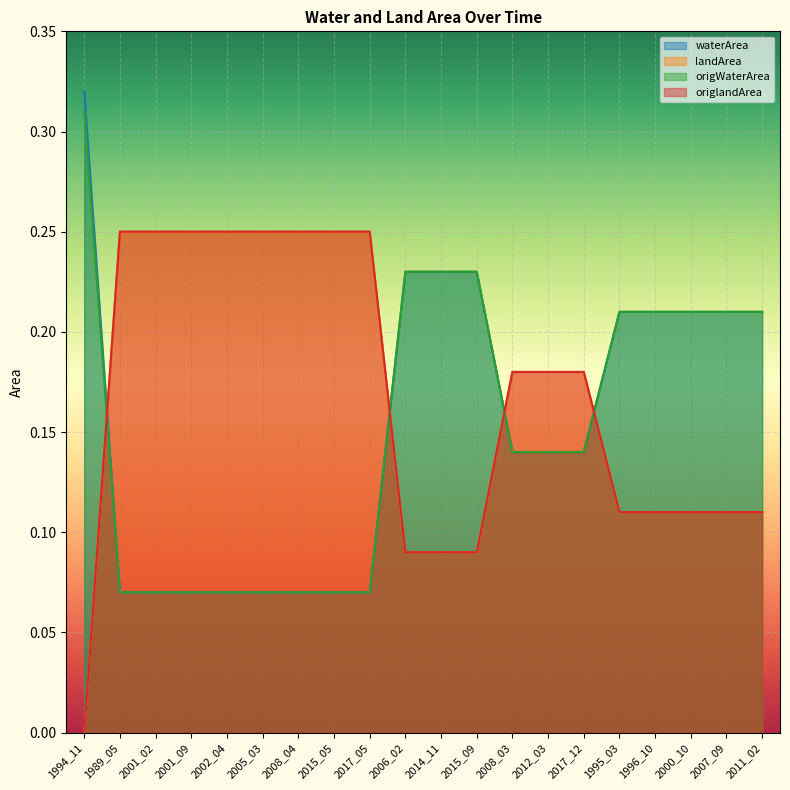

What is the label of the 1st point from the left?

1994_11